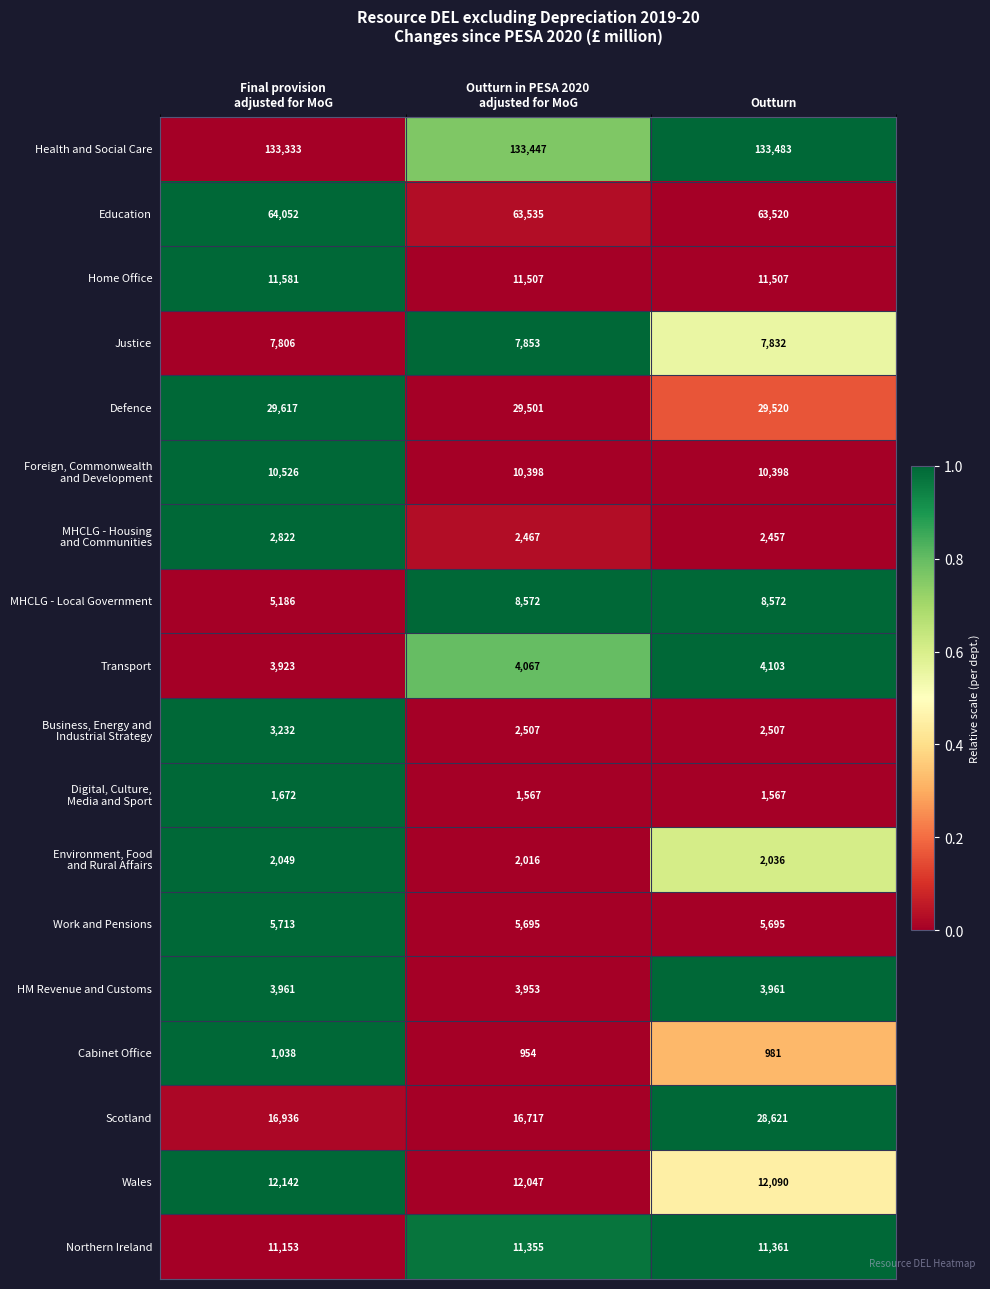

The value of Transport at Outturn is 4103. True or false?

True